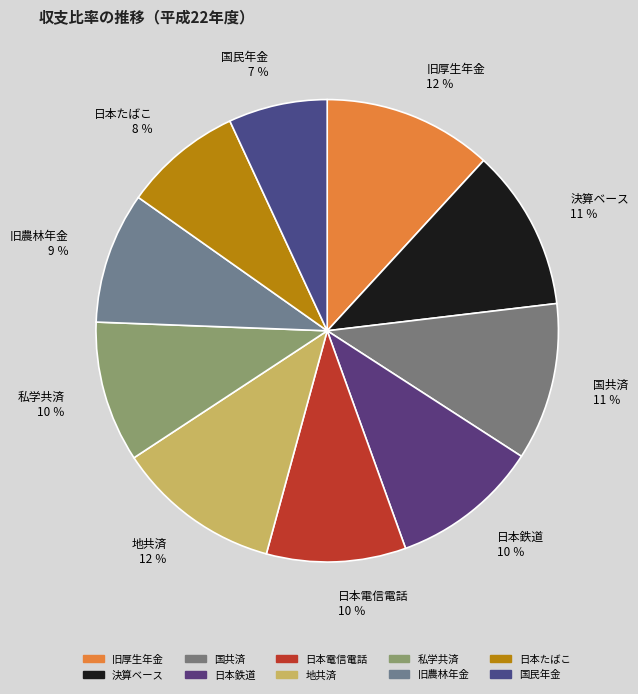

The 日本鉄道 slice represents 3% of the pie. True or false?

False